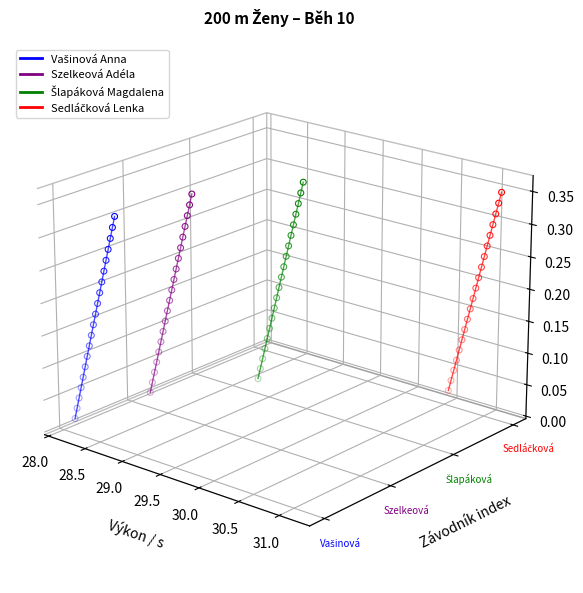

Which series has the largest total across all categories?

Šlapáková Magdalena